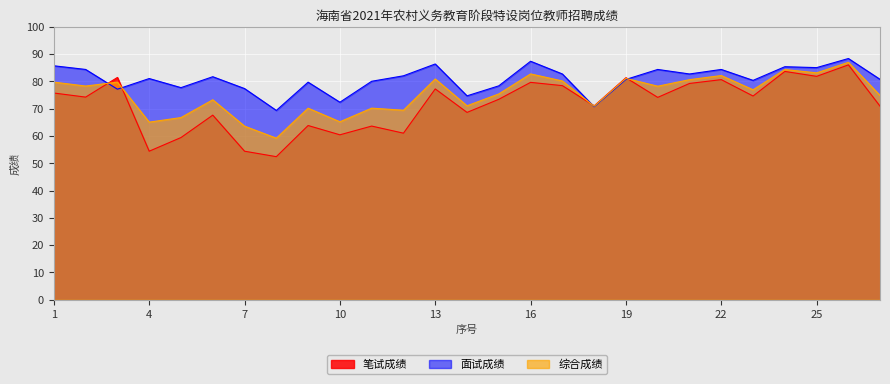

At which category does the chart reach its peak across all series?

26